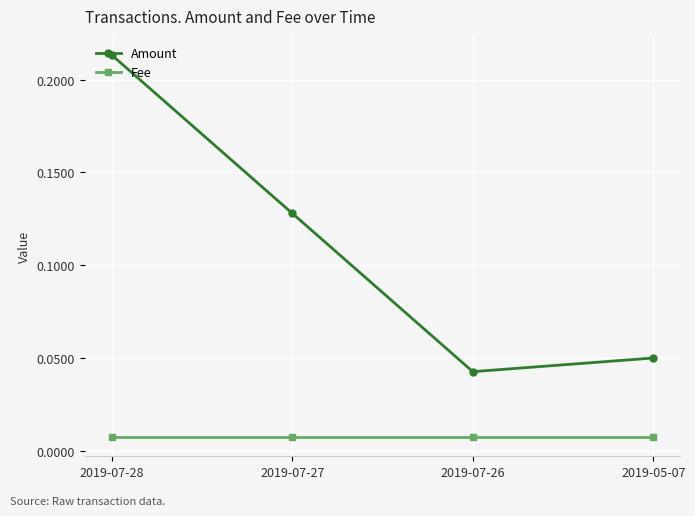

The value of Amount at 2019-05-07 is 0.0. True or false?

False